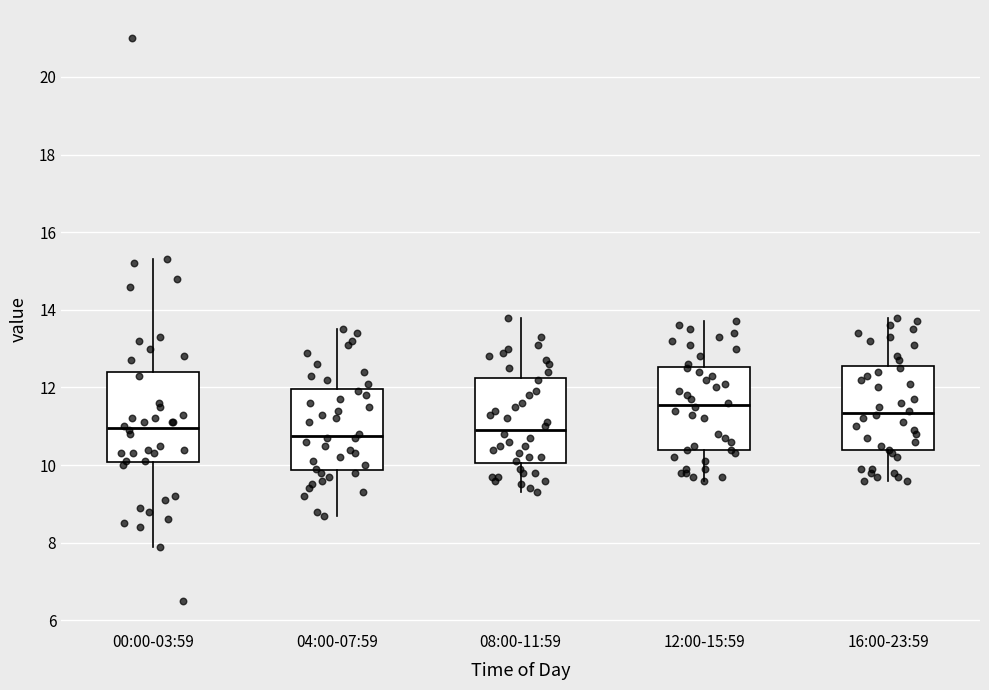

Where does the lower whisker of the box for 16:00-23:59 end on the y-axis? The values are not printed on the chart, so give them approximately, as read against the axis.

9.6